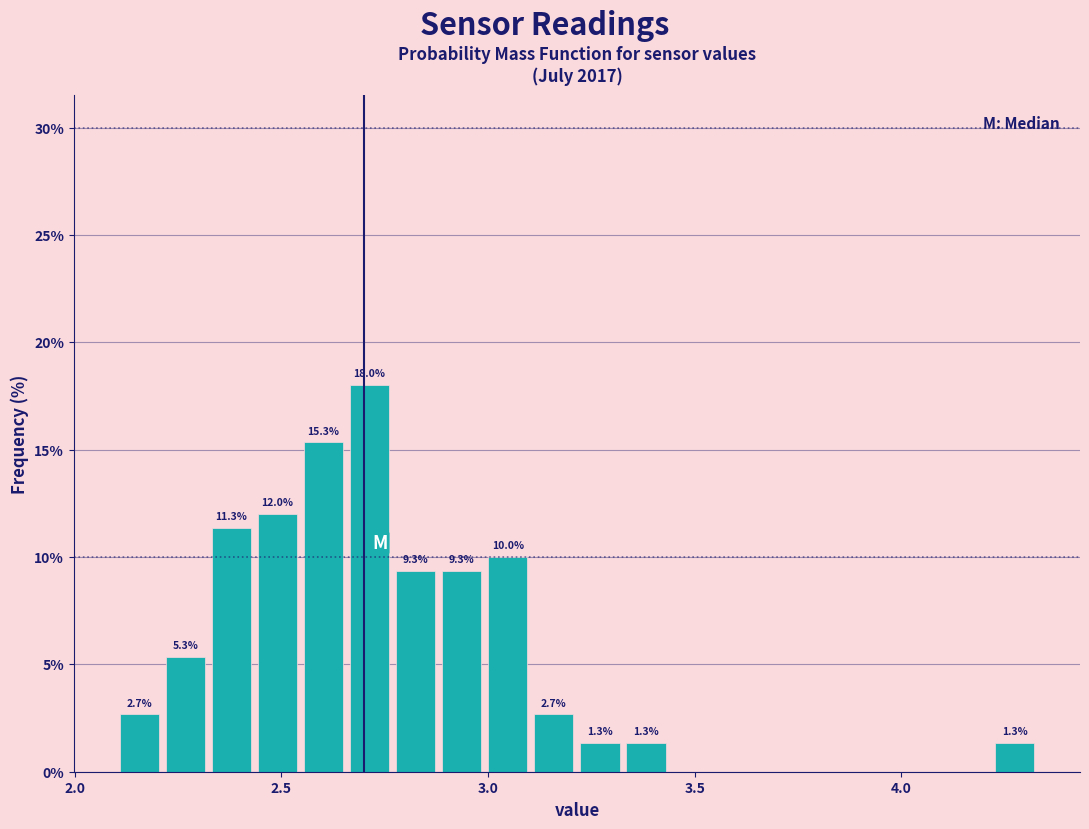

Read against the x-axis, roughly where is the centre of the tallest bar?

2.70